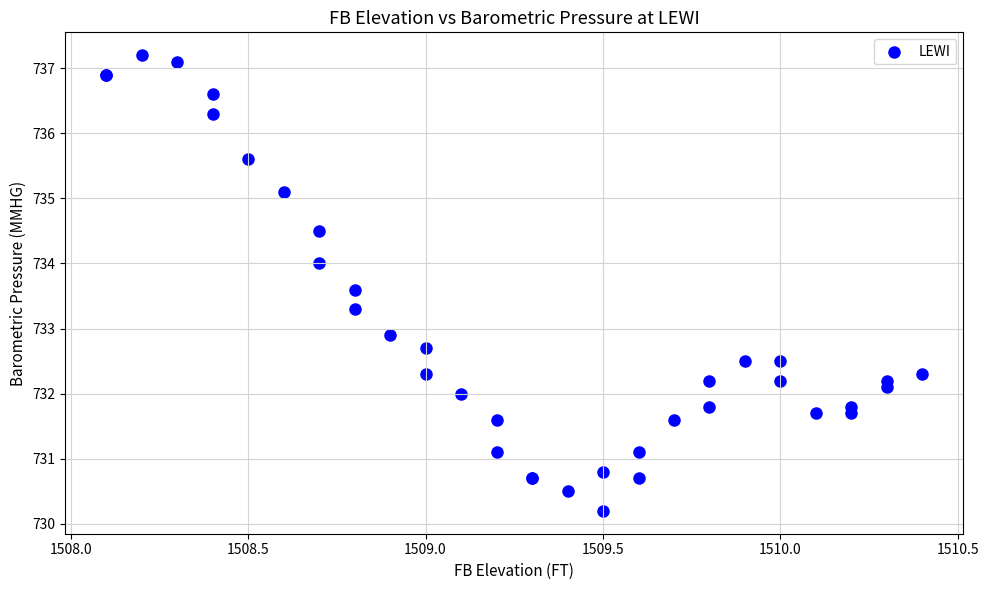

What Y value in the scatter plot is closest to 733?

732.9